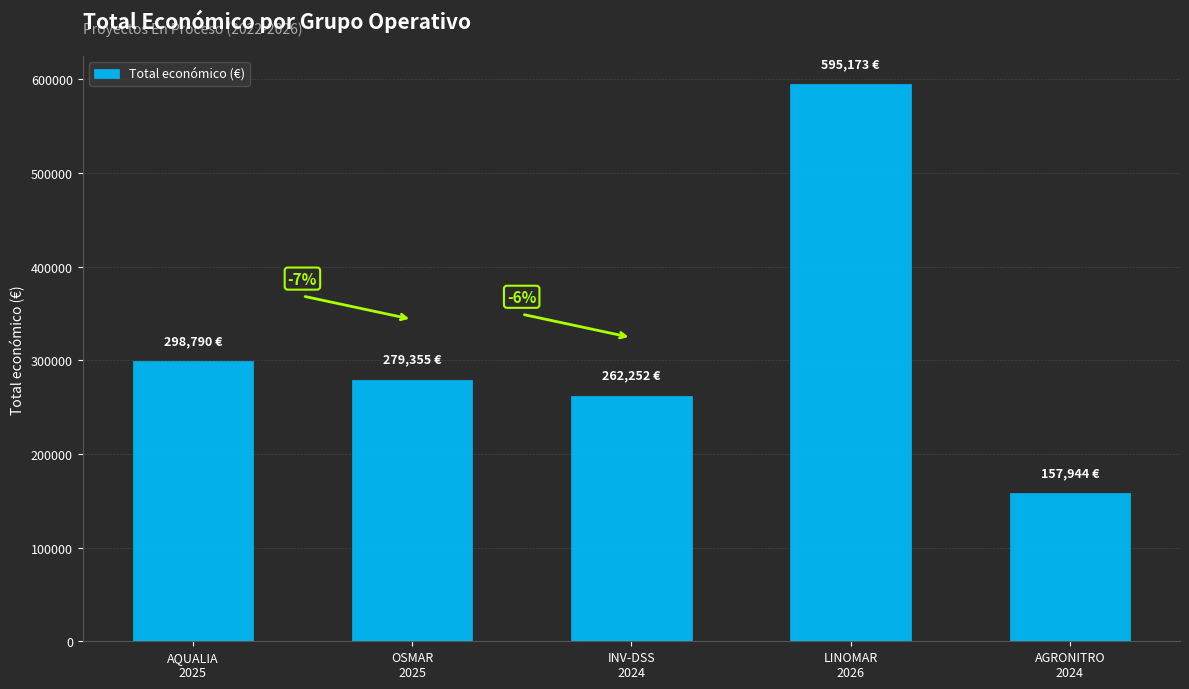

At which label does the data first exceed 279355?

AQUALIA
2025